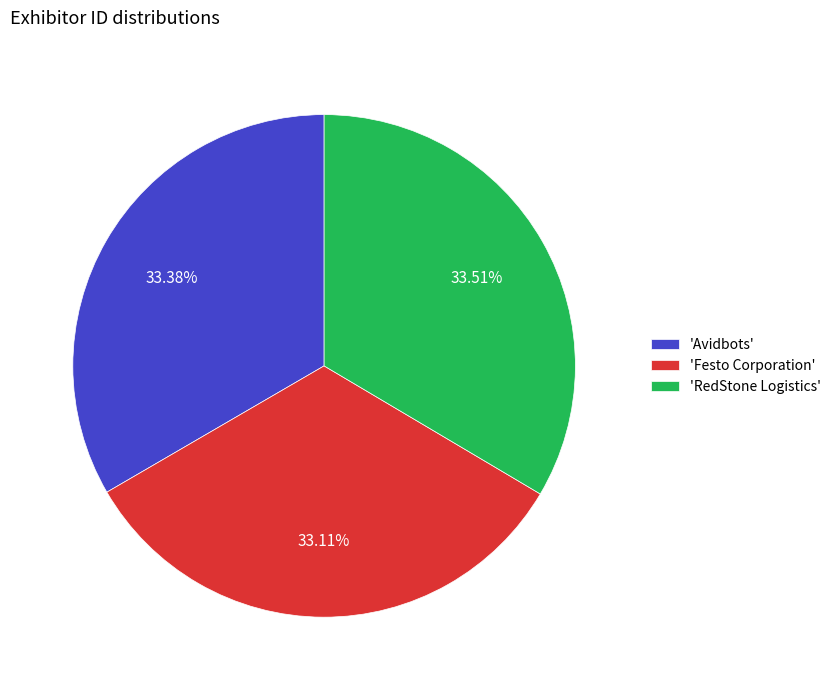

How many segments does this pie chart have?

3